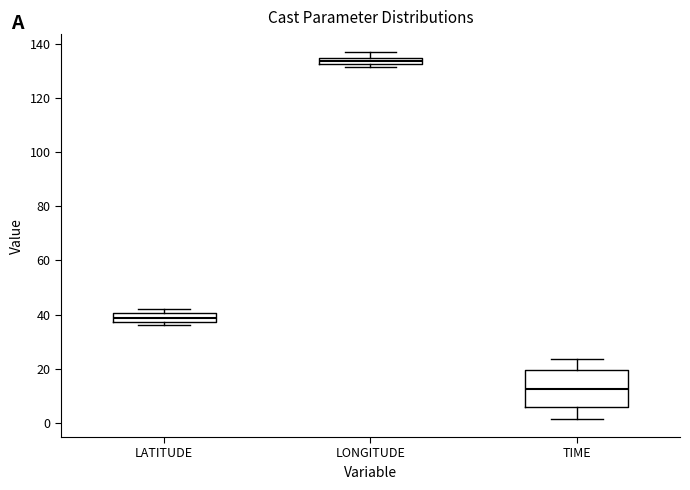

Which box has the highest median line?

LONGITUDE